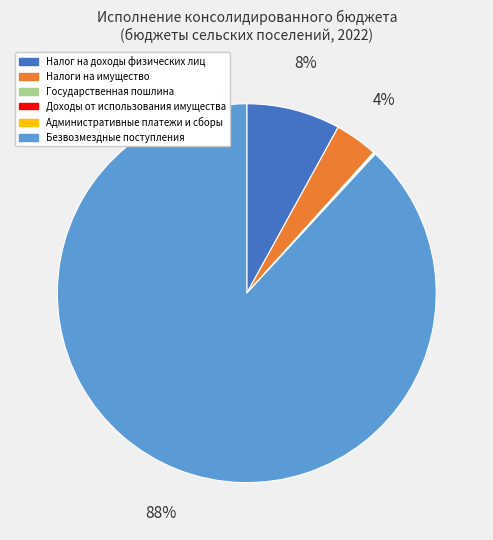

To the nearest percent, what is the difference between the largest and smallest slice percentages?

88%